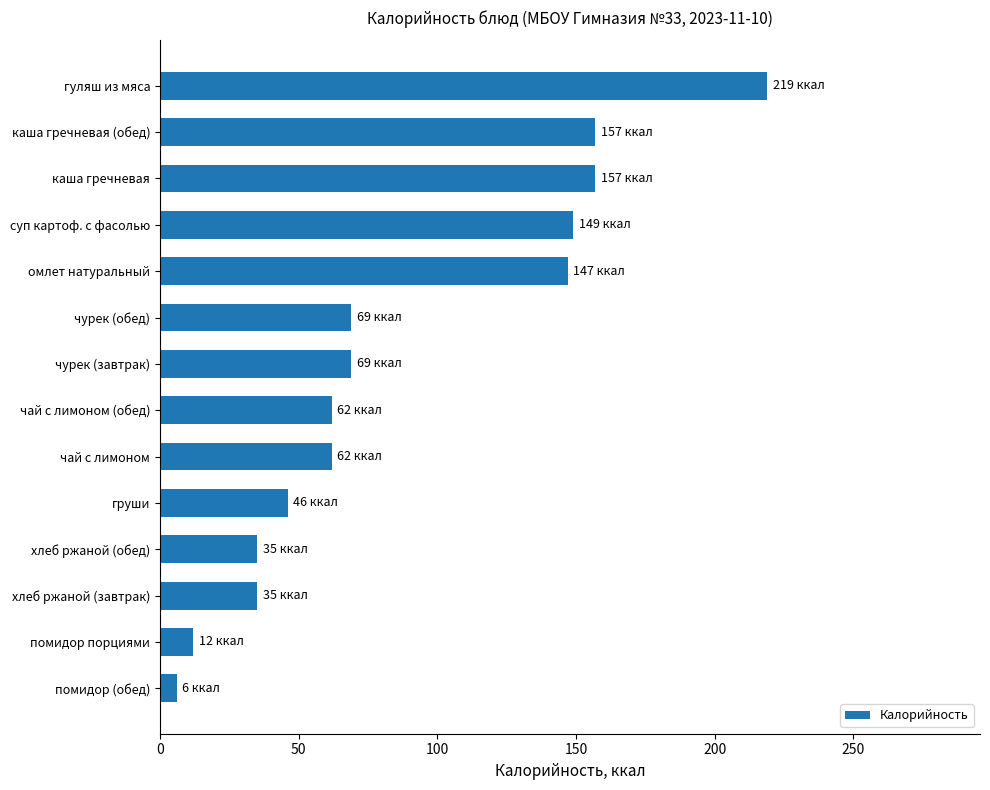

What is the average value?

88